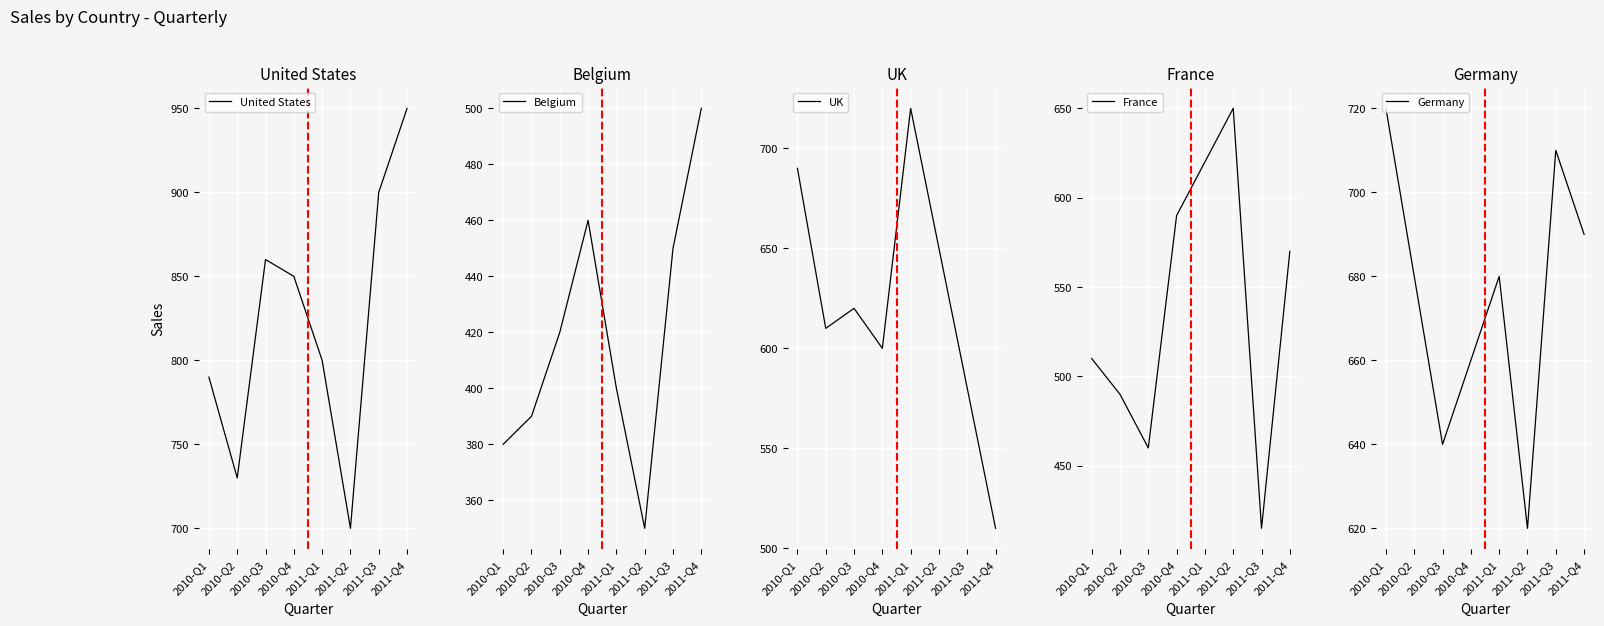

What is the total value across all series at 2011-Q1?

3220